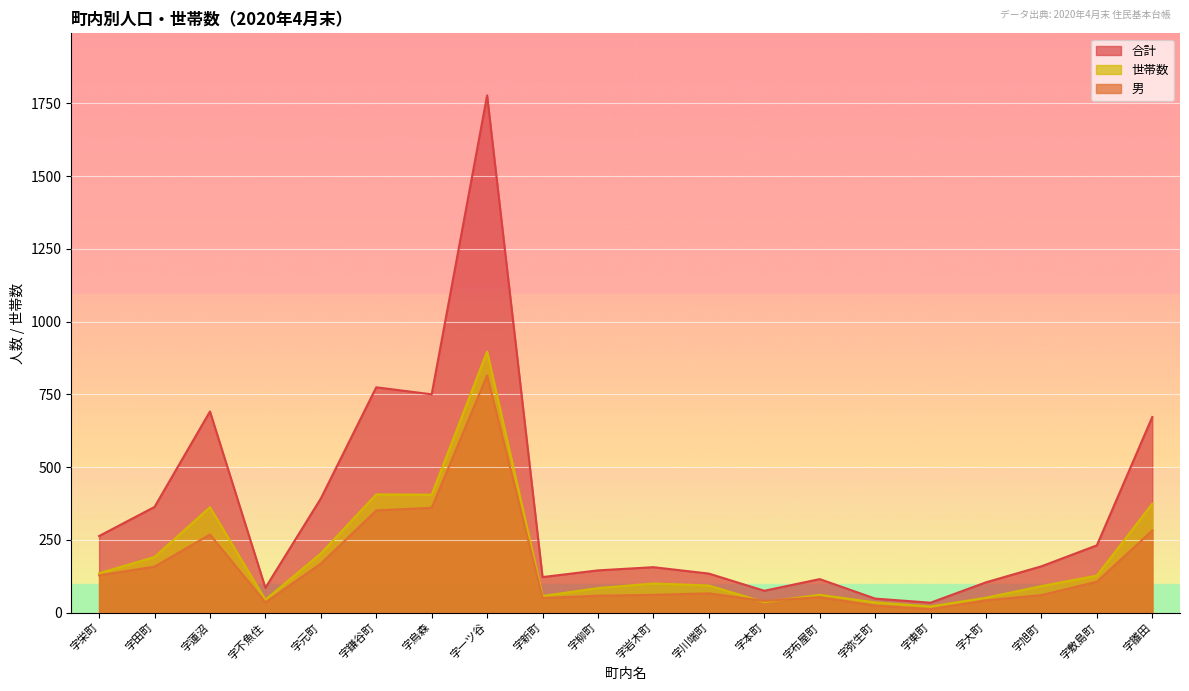

How many intersections are there between 男 and 世帯数?

2